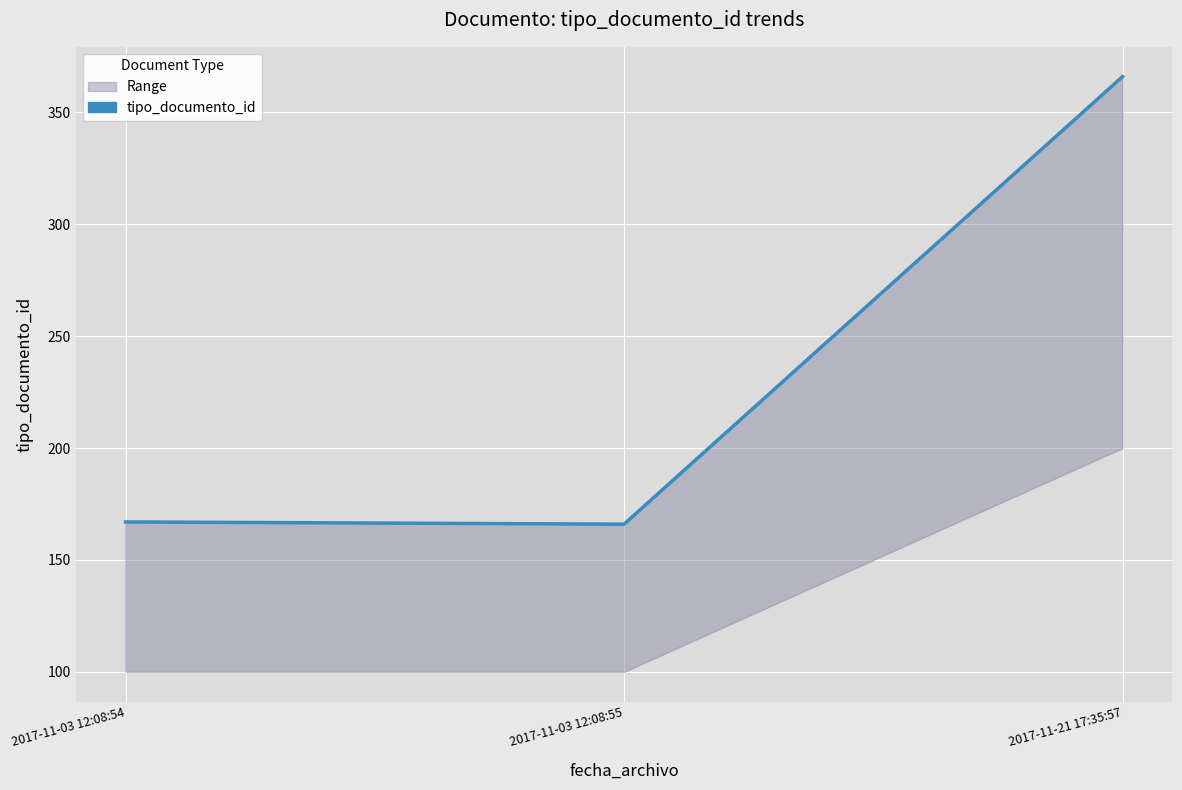

The chart shows a value of 366 at 2017-11-21 17:35:57. True or false?

True